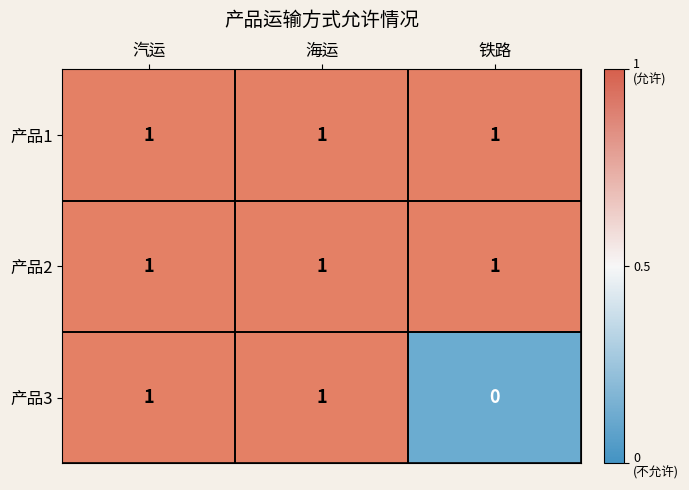

What is the sum of all 产品1 values?

3